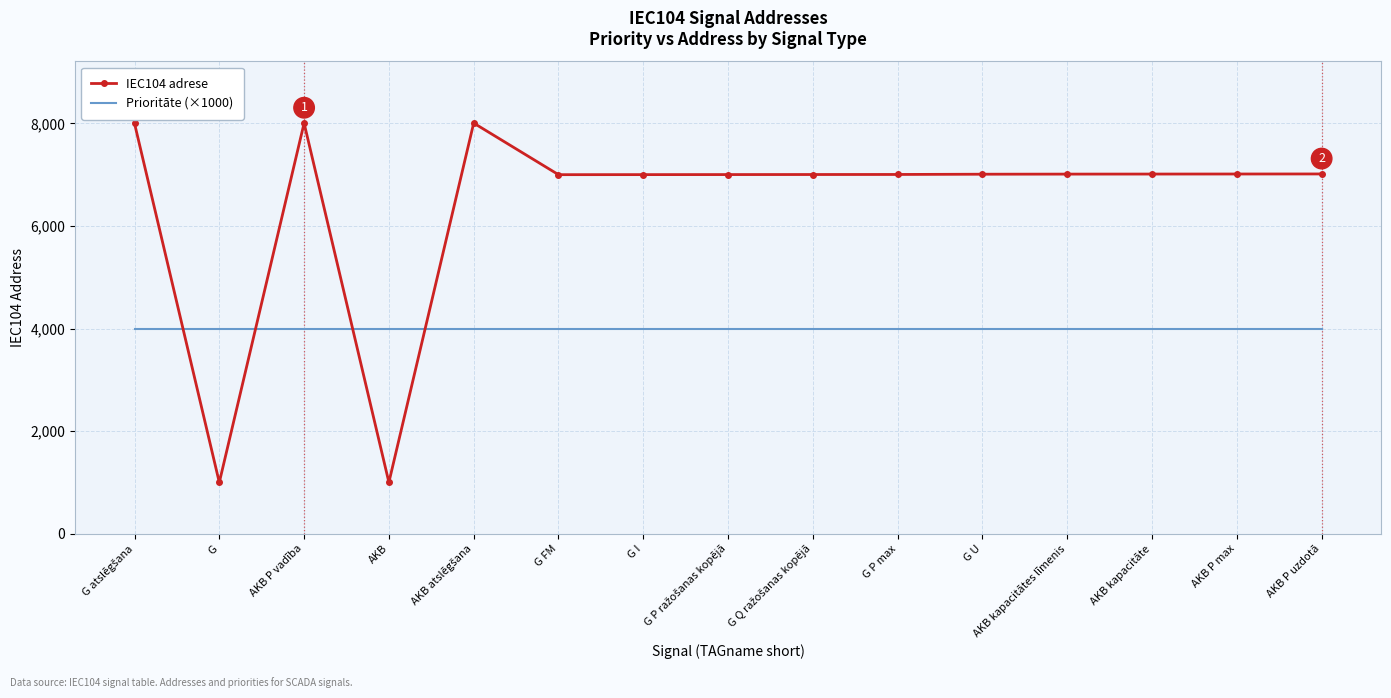

List the series in order of their overall mean, lowest first.

Prioritāte (×1000), IEC104 adrese